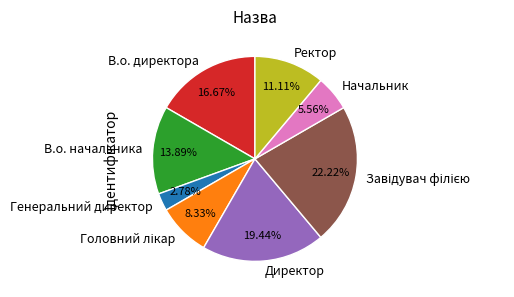

Between Начальник and Генеральний директор, which is larger?

Начальник